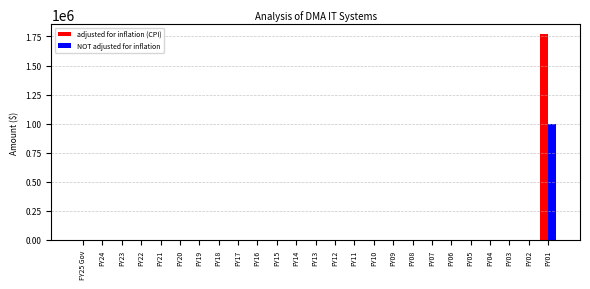

At which category is the sum across all series the highest?

FY01